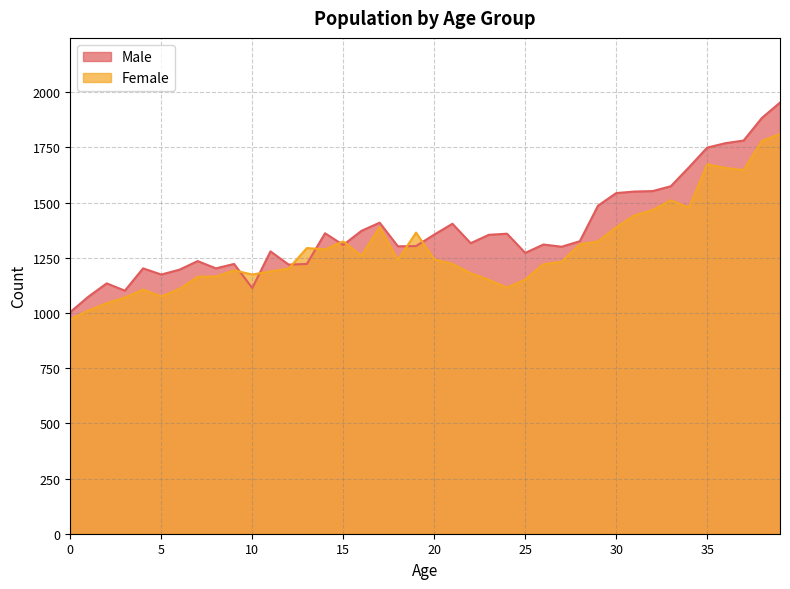

What is the minimum value for Male?

1004